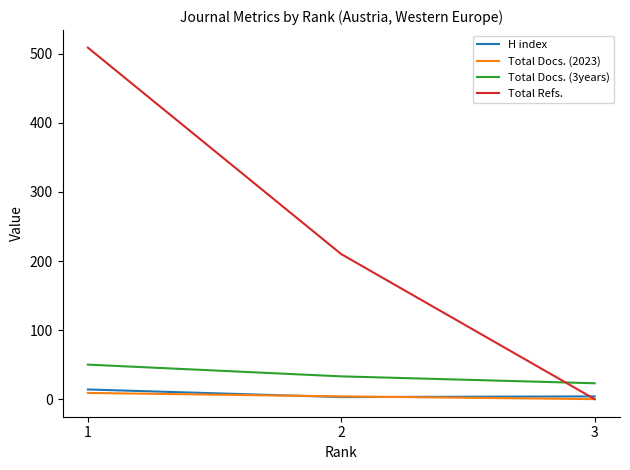

What is the difference between the maximum and minimum values in the Total Refs. series?

509